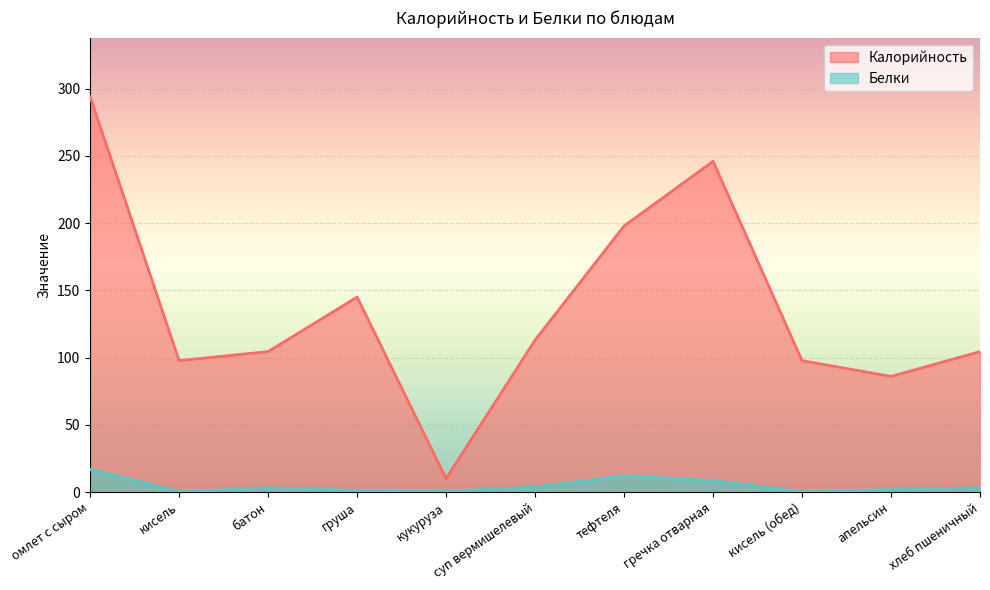

What are all the series names shown in the legend?

Калорийность, Белки